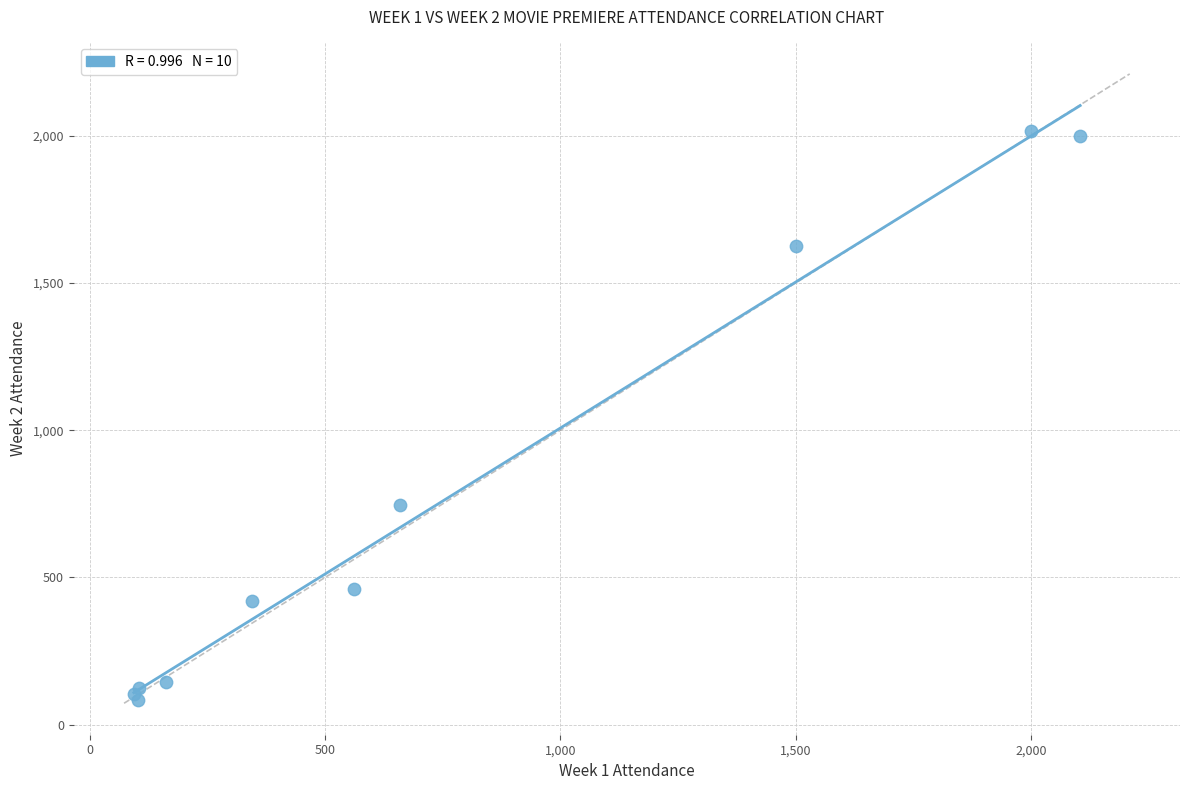

What Y value in the scatter plot is closest to 1050?

745